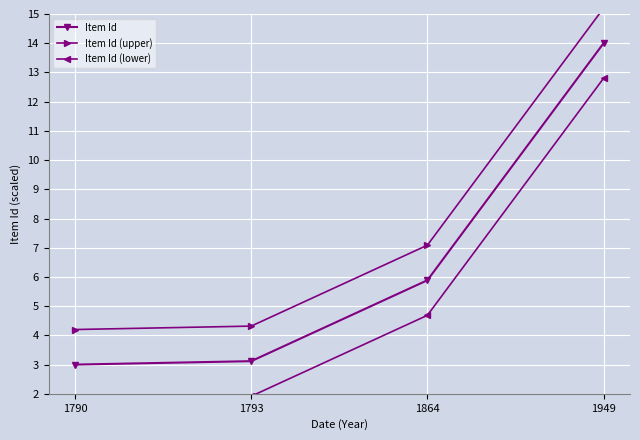

What is the maximum value for Item Id (lower)?

12.8